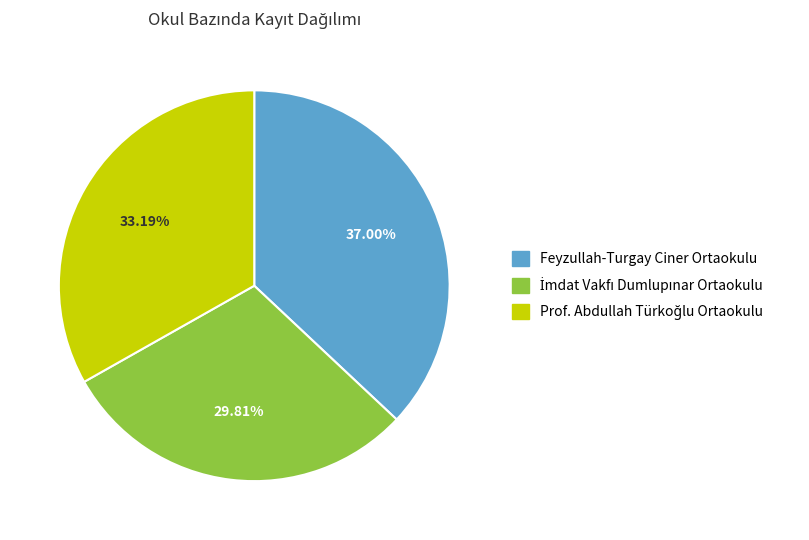

Is Feyzullah-Turgay Ciner Ortaokulu the majority of the pie?

No